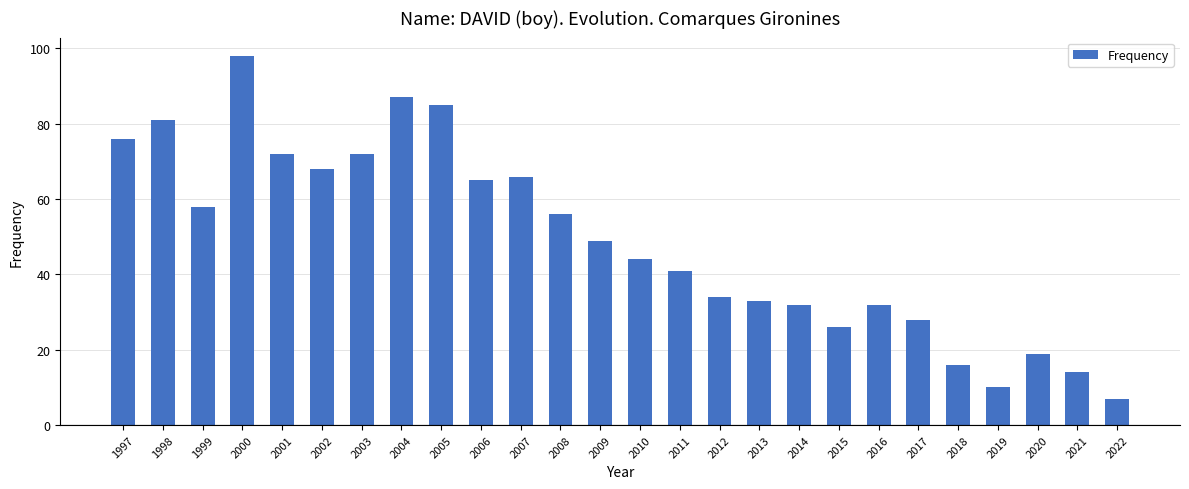

How many bars are there in total?

26